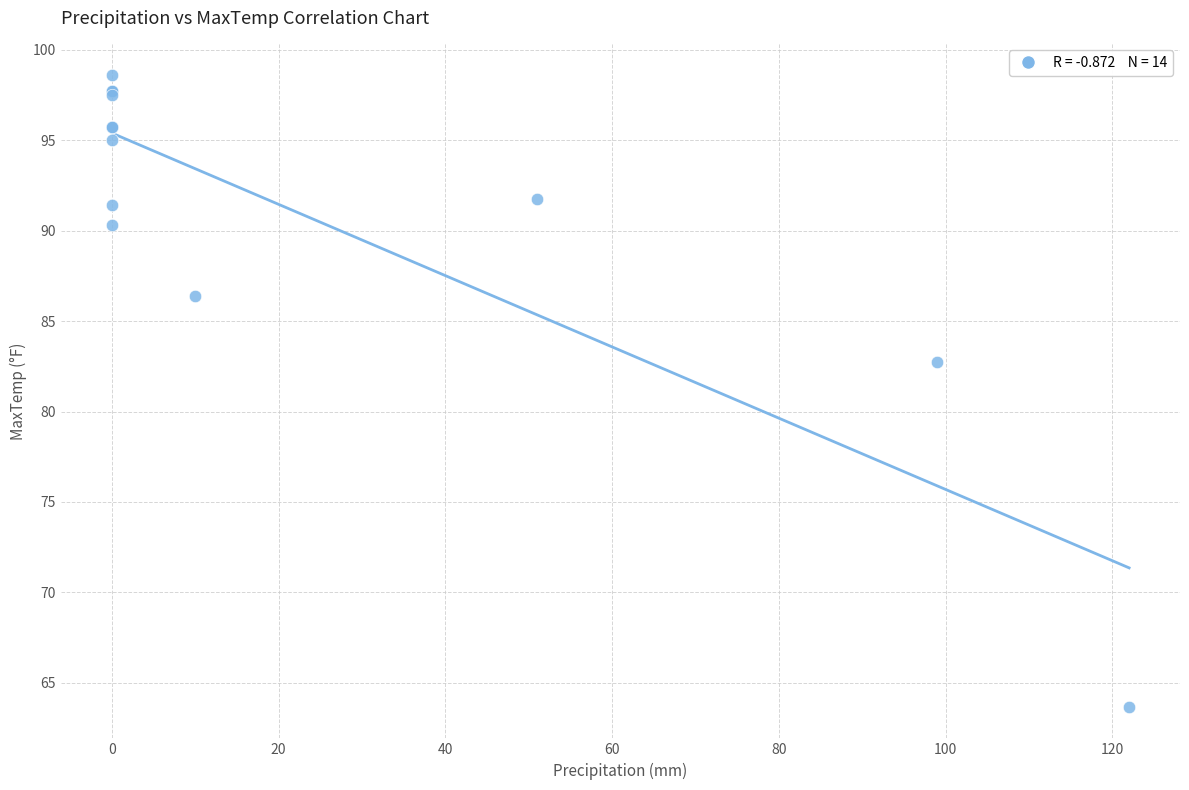

What Y value in the scatter plot is closest to 81?

82.8